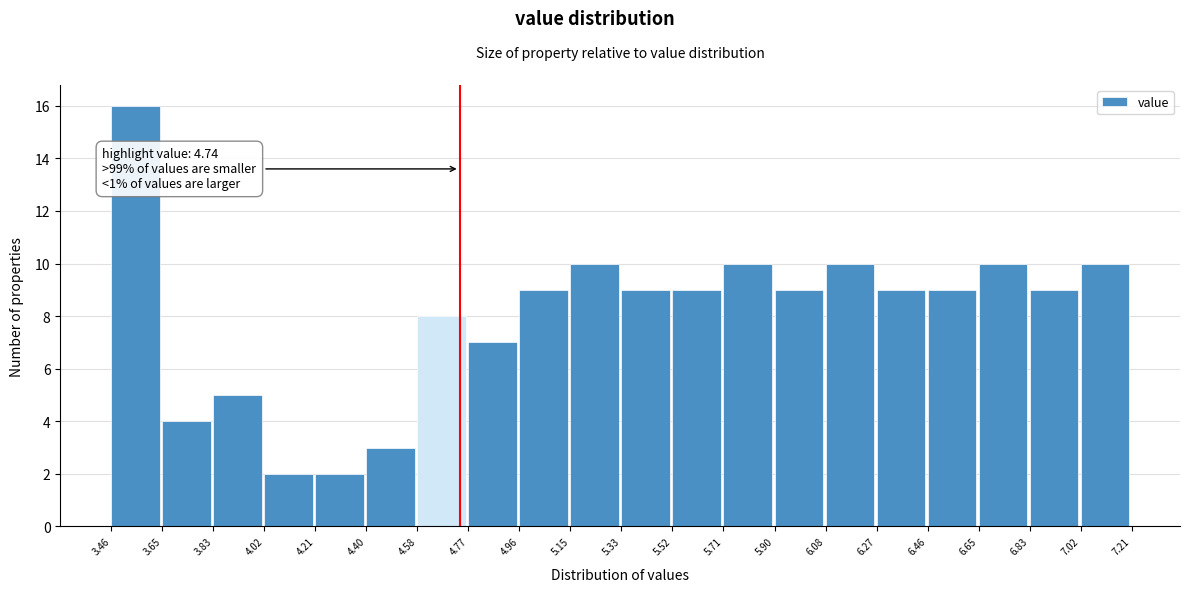

Which range on the x-axis has the tallest bar?

3.46 to 3.65